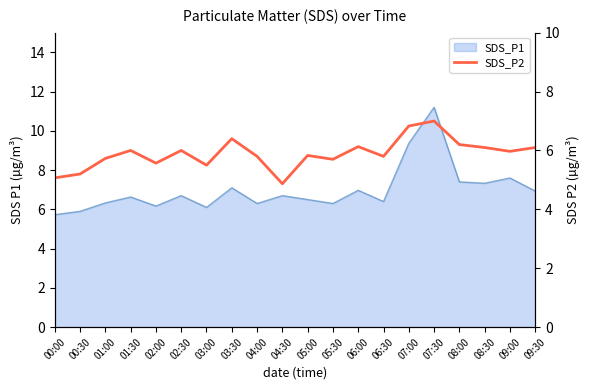

True or false: the data has more than 0 interior local peaks.

True